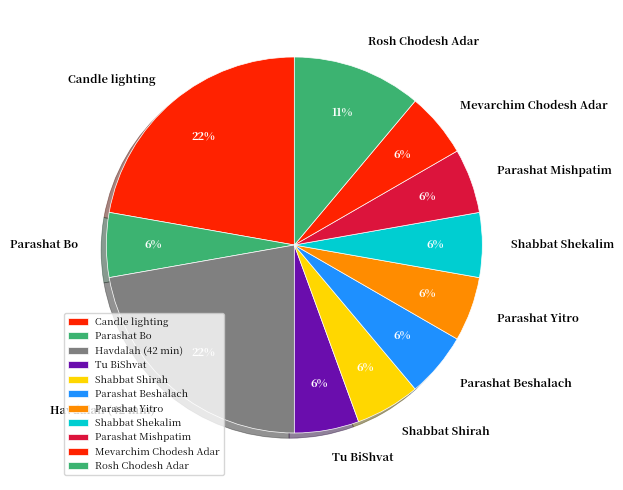

Is there any slice that represents more than half of the pie?

No